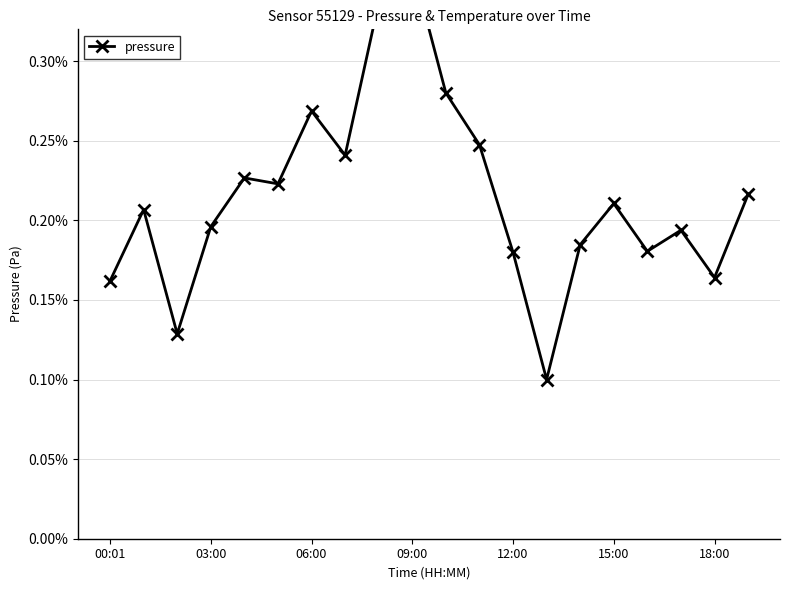

How many points are lower than both their immediate neighbors (excluding endpoints)?

6